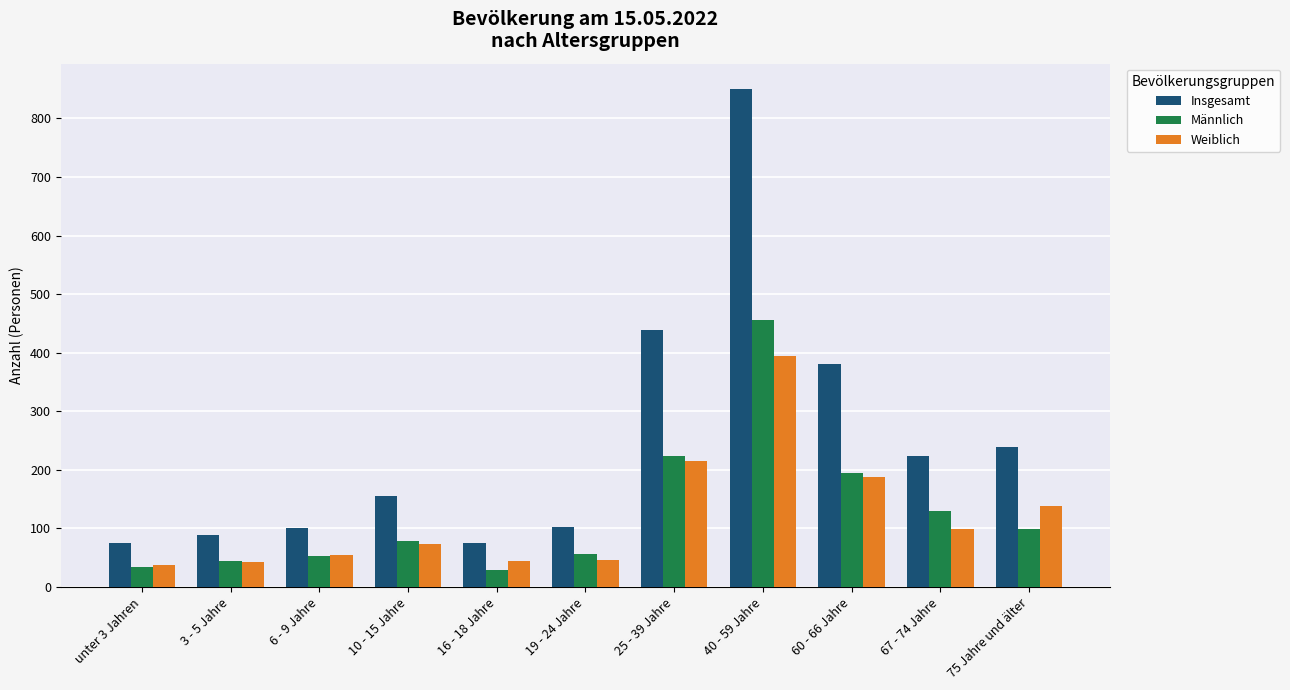

List the series in order of their peak value, lowest first.

Weiblich, Männlich, Insgesamt